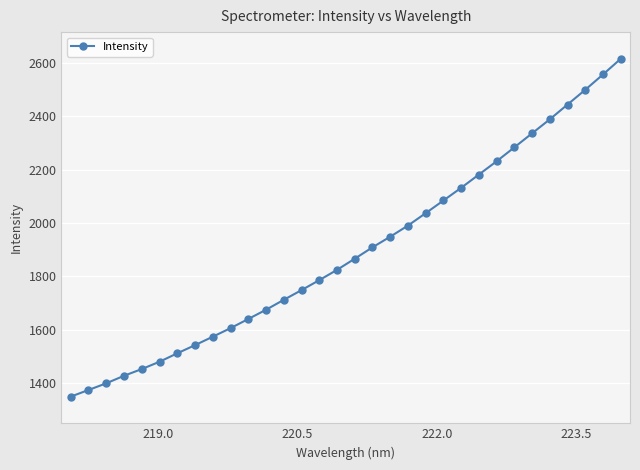

What is the minimum value shown in the chart?

1350.1